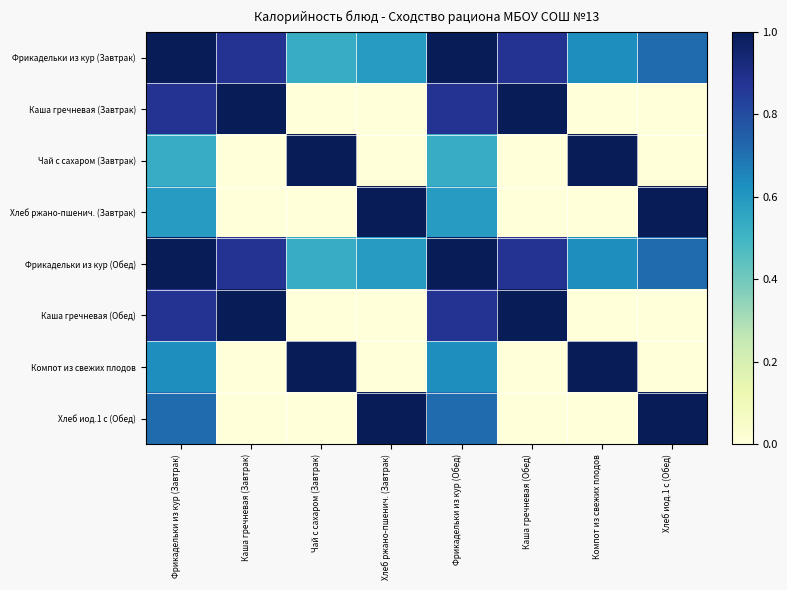

At which category does the chart reach its minimum across all series?

Чай с сахаром (Завтрак)